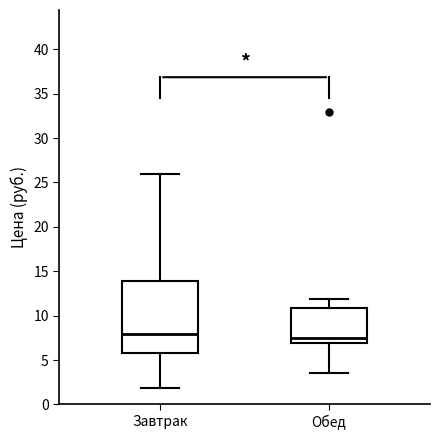

Where does the upper whisker of the box for Завтрак end on the y-axis? The values are not printed on the chart, so give them approximately, as read against the axis.

26.0